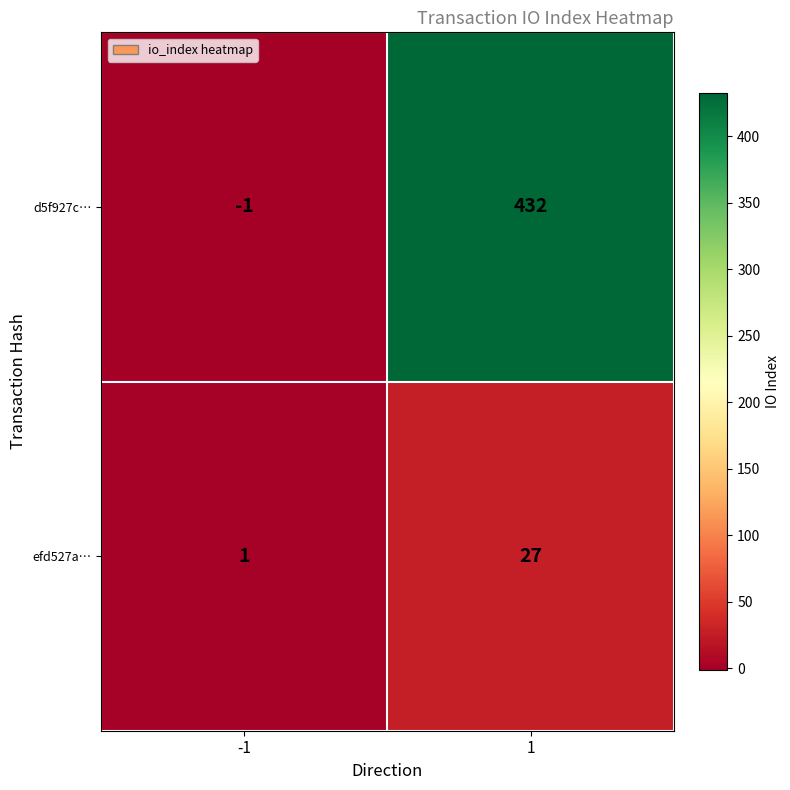

What is the difference between the d5f927c… values at -1 and 1?

433